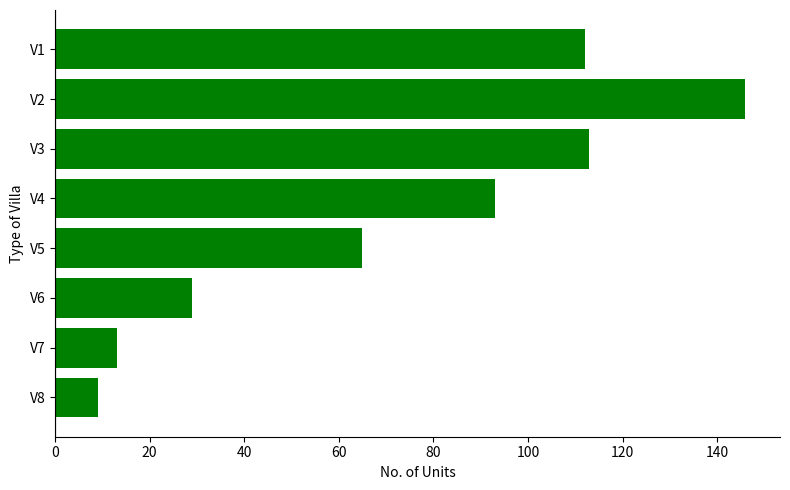

The value at V4 is 93. True or false?

True